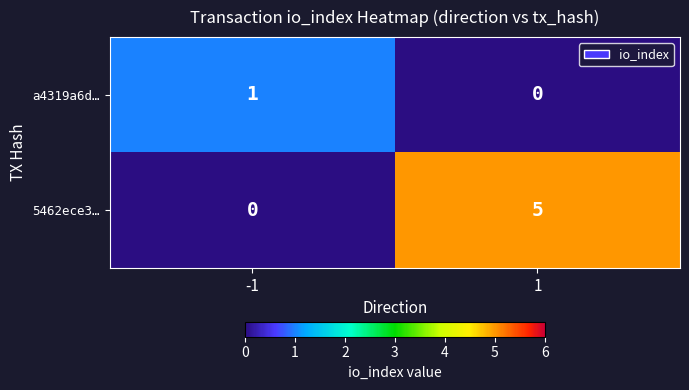

Rank the series by their average value, from lowest to highest.

a4319a6d…, 5462ece3…